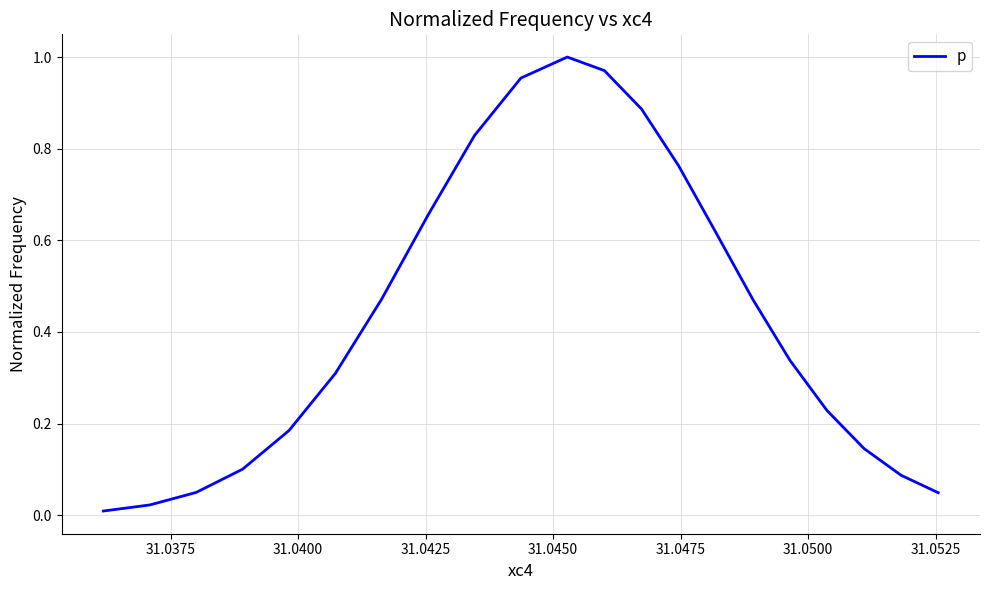

How many interior local peaks (higher than both neighbors) does the data have?

1